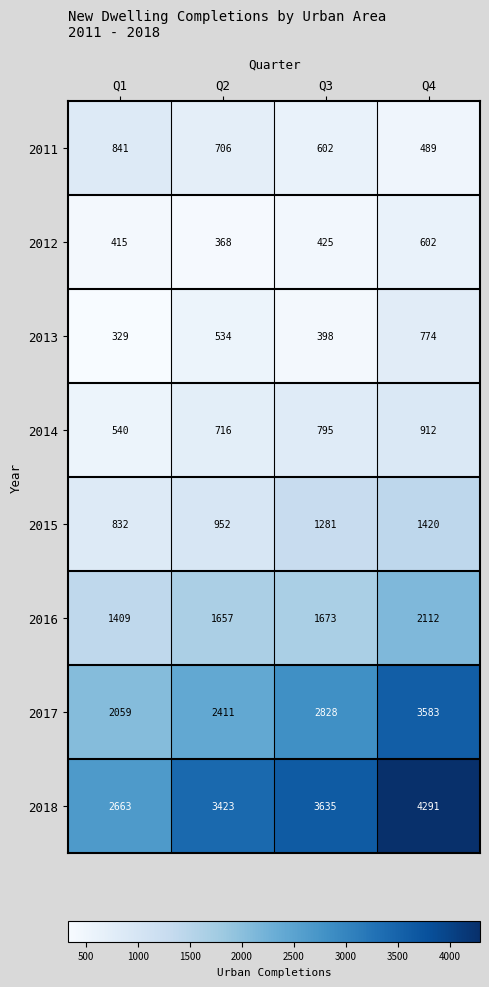

How many categories are shown in the chart?

4